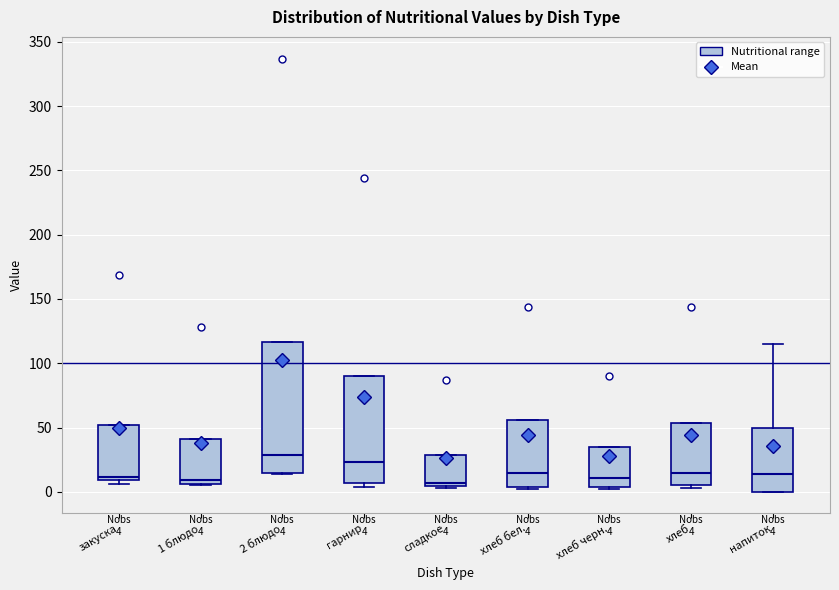

Which box has the highest median line?

2 блюдо